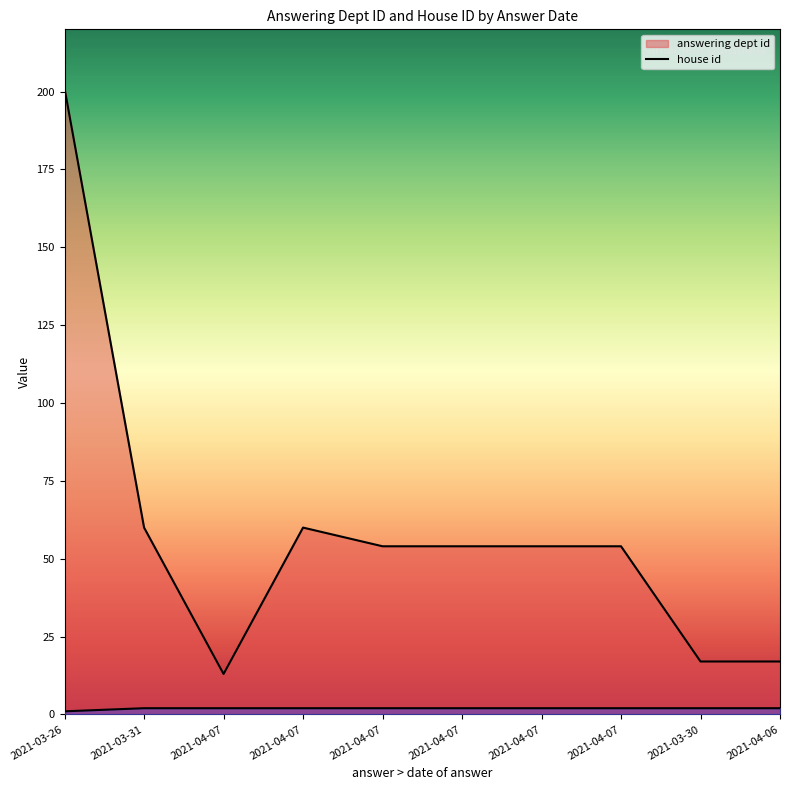

At which label does answering dept id first exceed 54?

2021-03-26